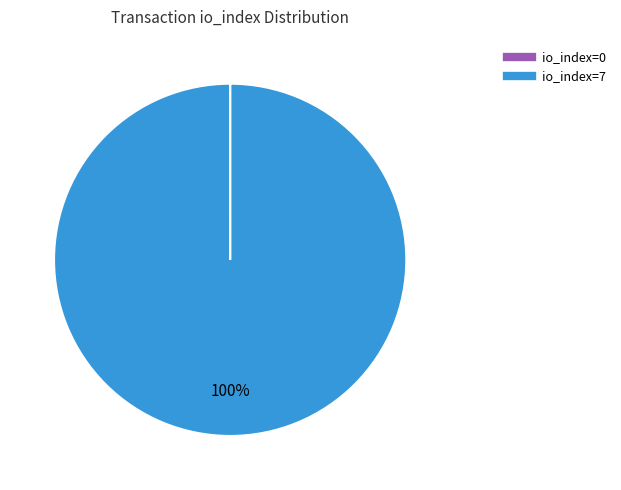

Which category has the biggest portion of the pie?

io_index=7